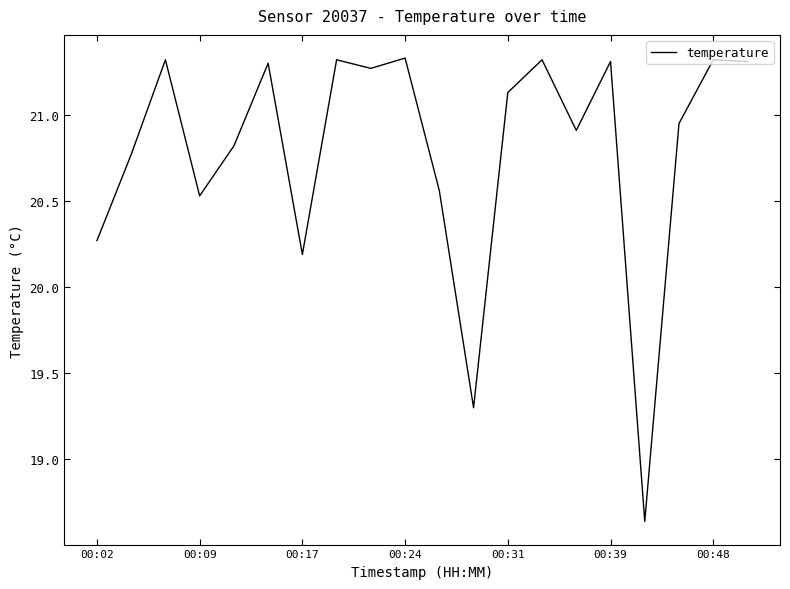

Reading left to right, extract all data points from this chart.

20.3	20.8	21.3	20.5	20.8	21.3	20.2	21.3	21.3	21.3	20.6	19.3	21.1	21.3	20.9	21.3	18.6	20.9	21.3	21.3